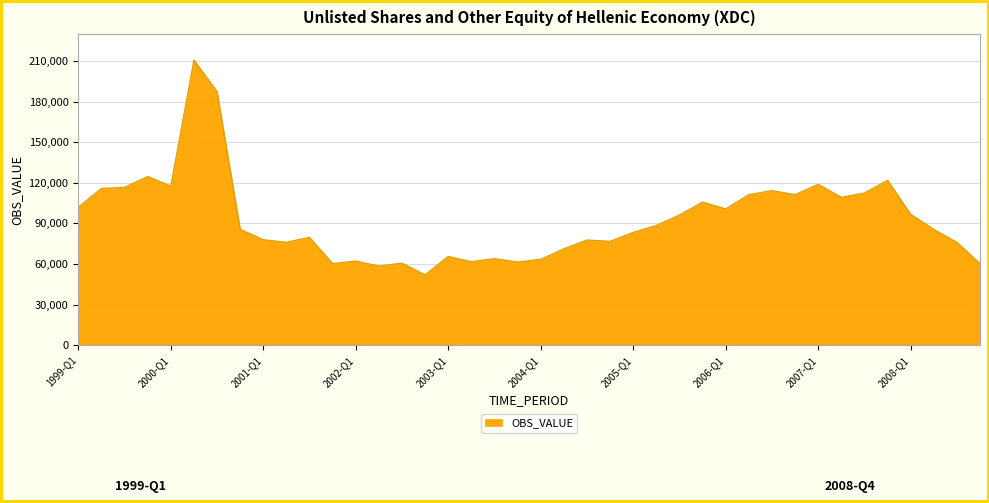

What is the maximum value shown in the chart?

210921.2